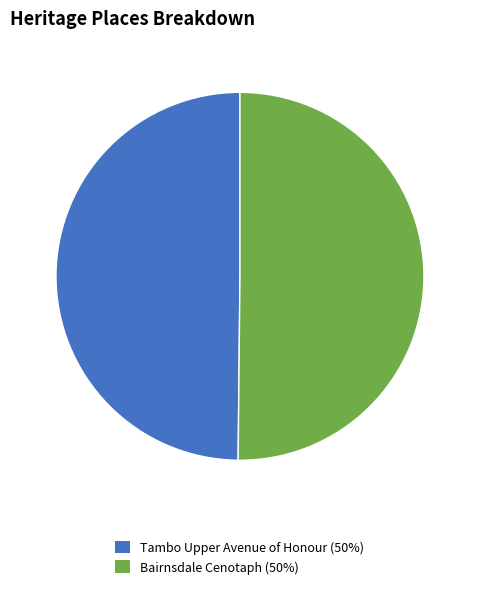

Approximately how many times larger is the value at Tambo Upper Avenue of Honour (50%) compared to Bairnsdale Cenotaph (50%)?

1.0